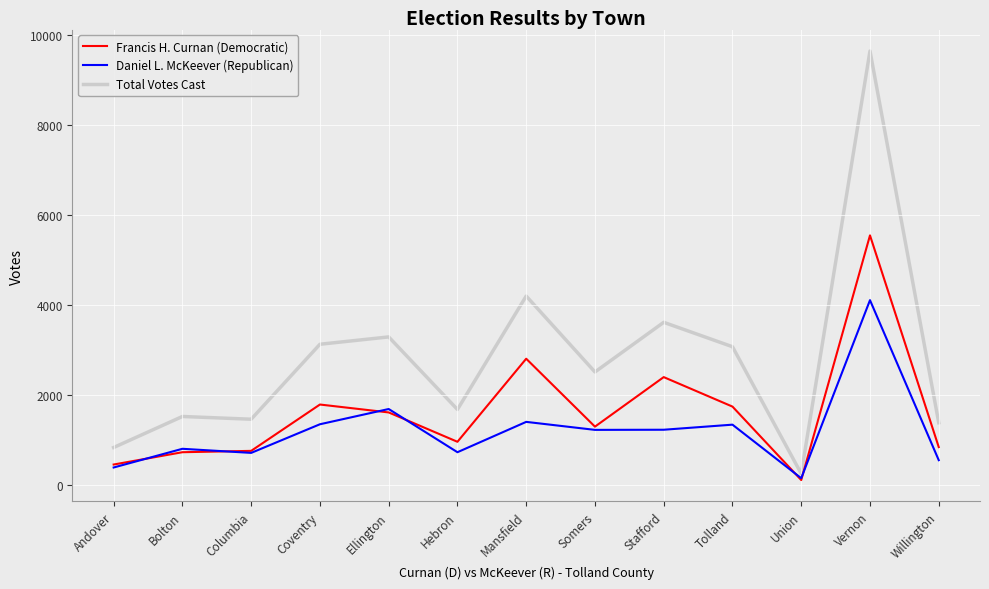

What is the total value across all series at Union?

482